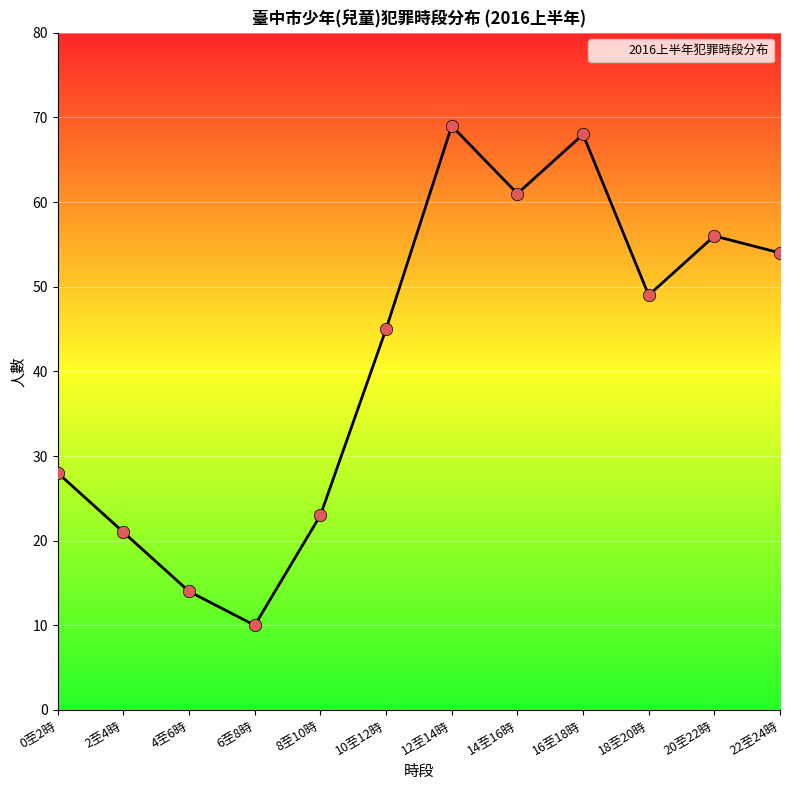

Which has a higher value, 0至2時 or 20至22時?

20至22時